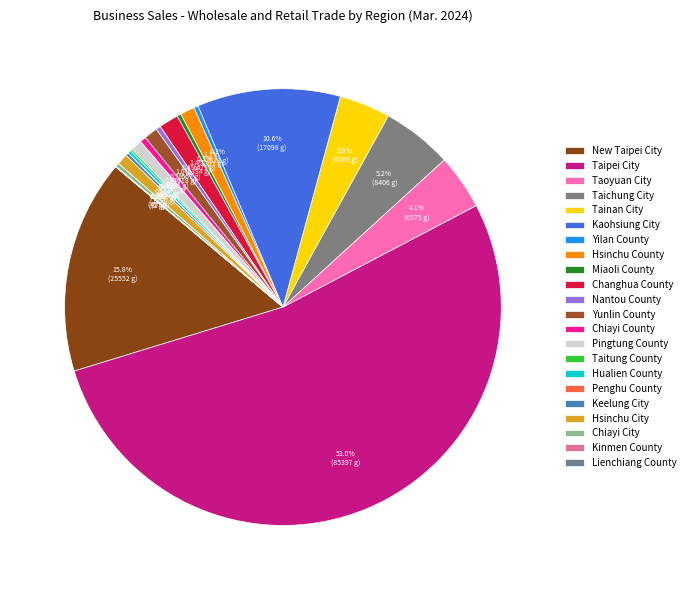

The Nantou County slice represents 0% of the pie. True or false?

True